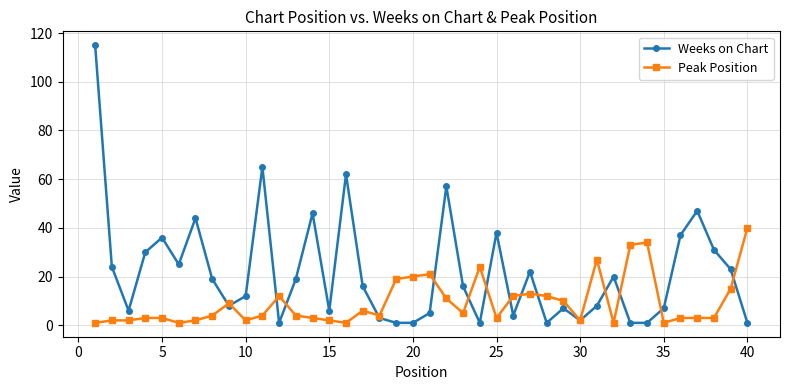

What are all the series names shown in the legend?

Weeks on Chart, Peak Position